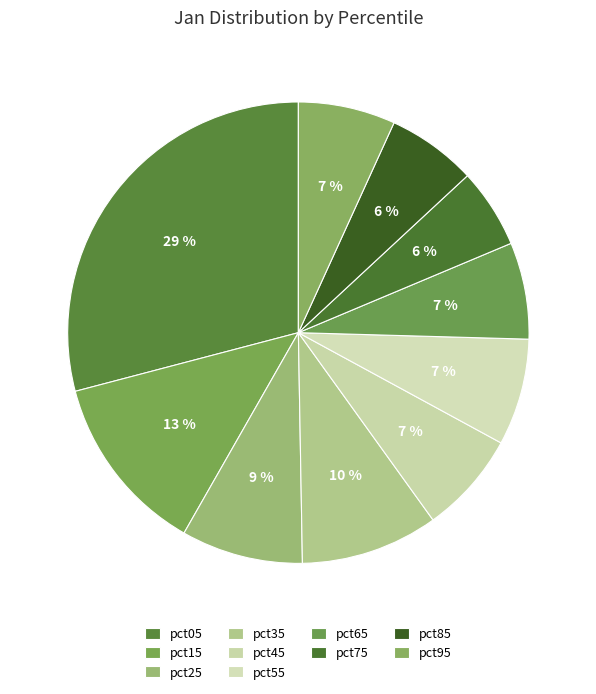

To the nearest percent, what is the difference between the pct55 and pct15 slice percentages?

5%